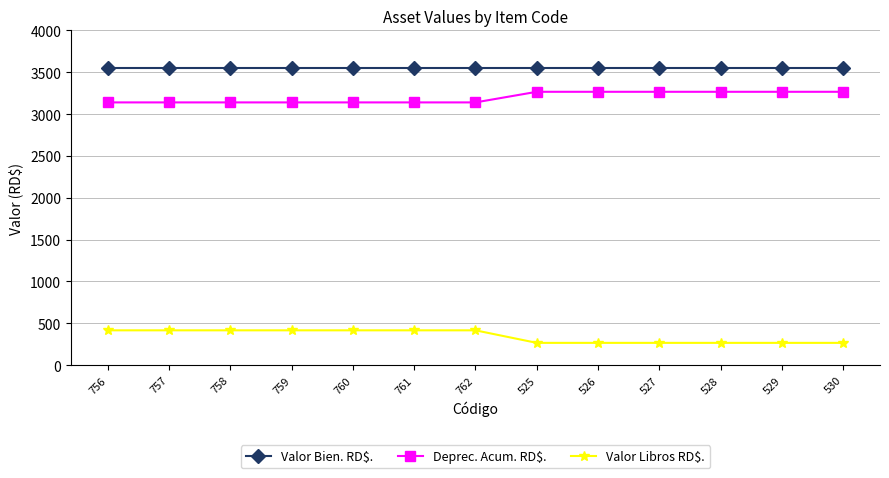

What is the value of the Valor Bien. RD$. point at the 12th from the left?

3555.1